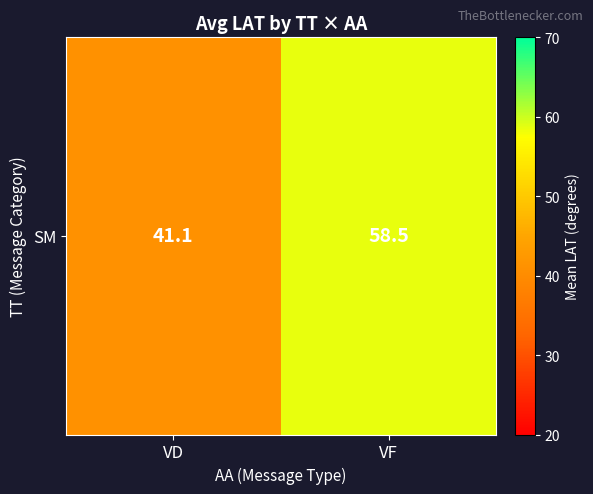

List the labels in order of value, largest first.

VF, VD